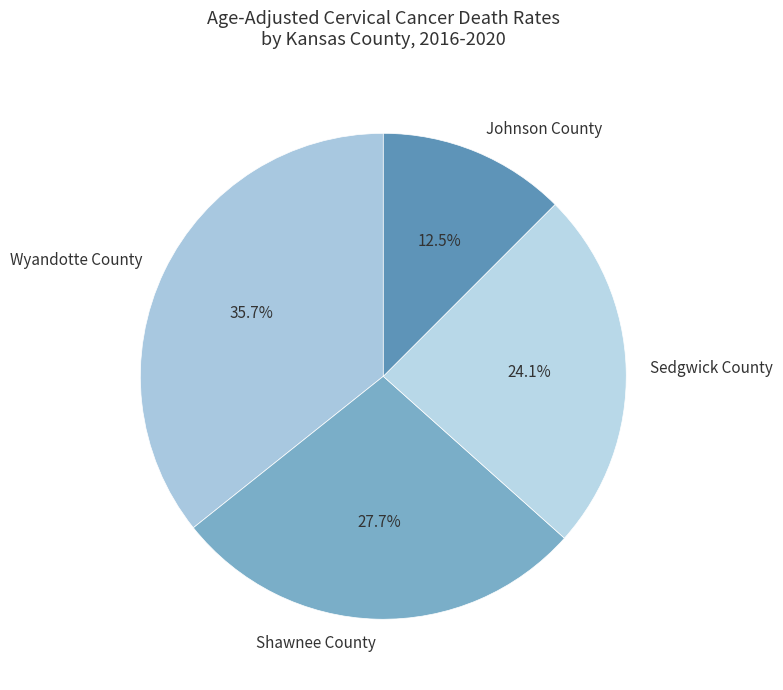

Rank the categories by value from highest to lowest.

Wyandotte County, Shawnee County, Sedgwick County, Johnson County